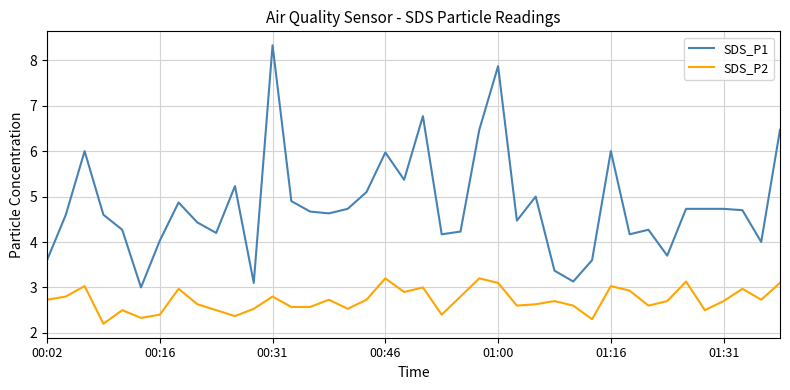

True or false: SDS_P1 and SDS_P2 intersect in this chart.

False